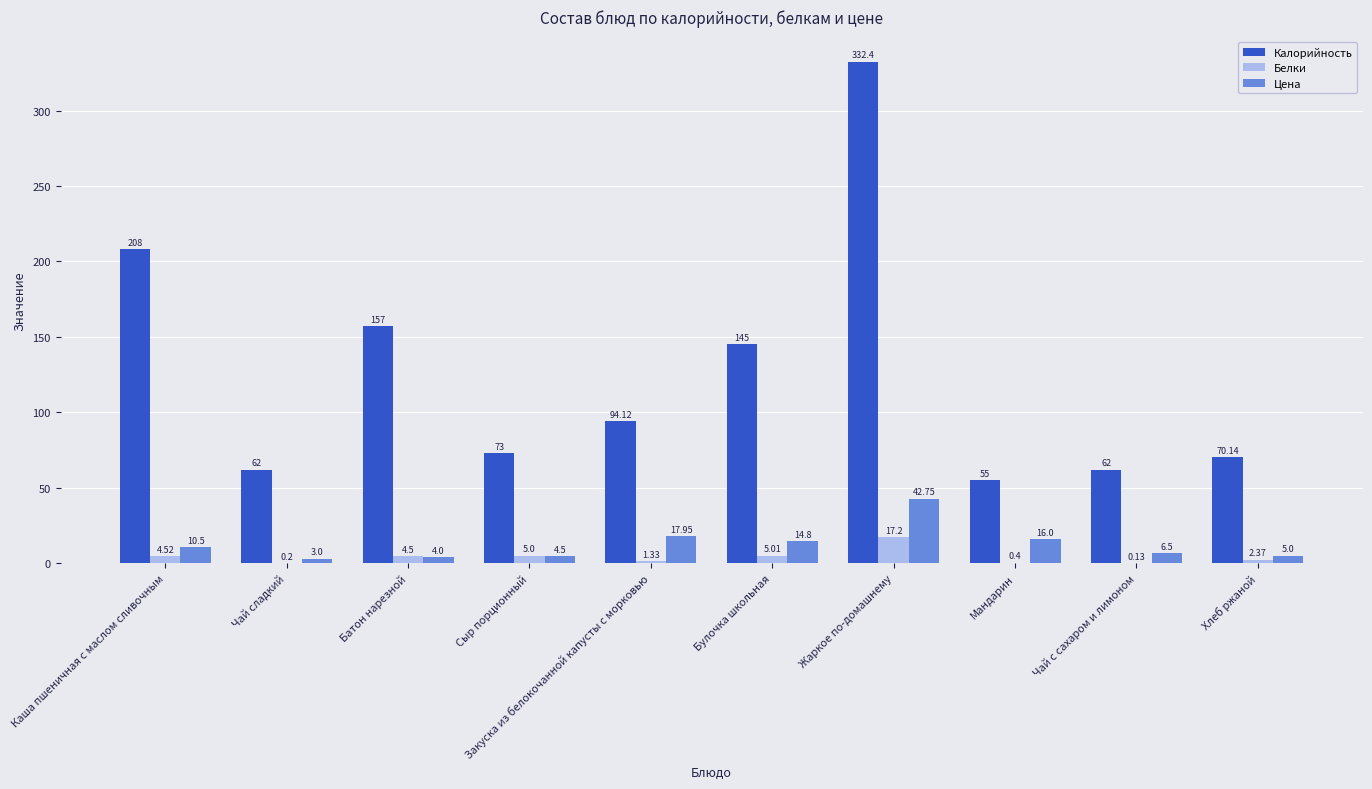

What is the sum of the Цена values at Сыр порционный and Каша пшеничная с маслом сливочным?

15.0